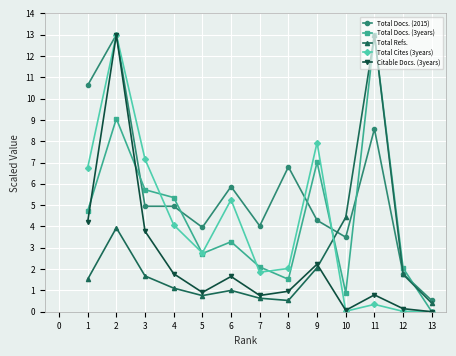

What is the difference between the highest and lowest values at 2?

9.1